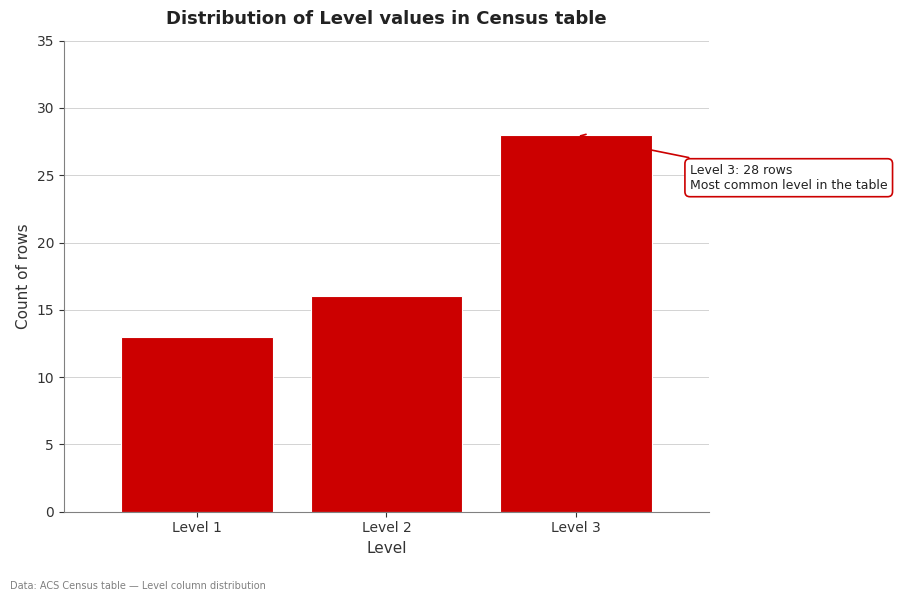

Reading left to right, what are all the values shown in this chart?

Level 1=13	Level 2=16	Level 3=28